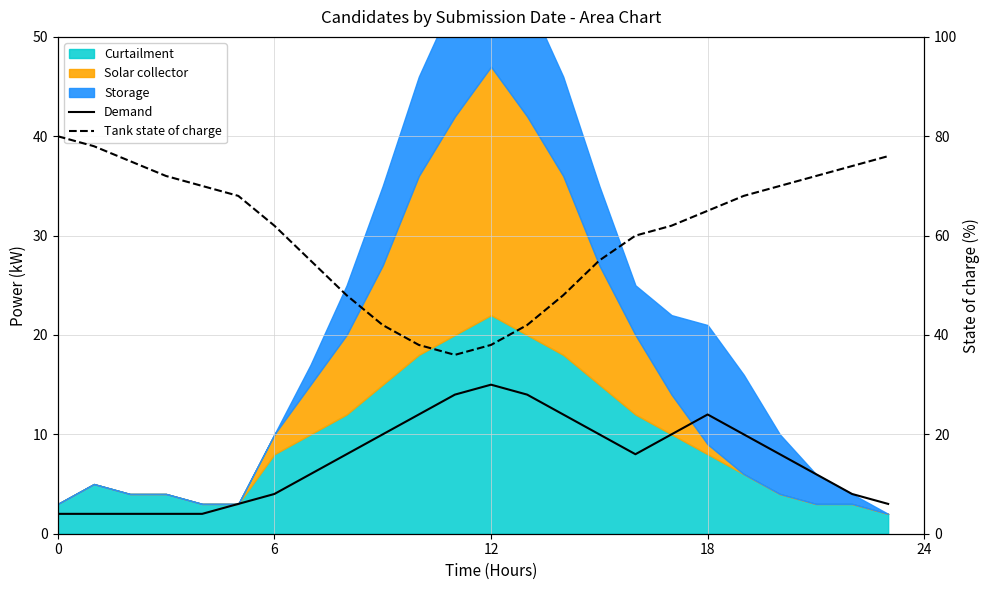

What is the label of the 3rd point from the left?

12